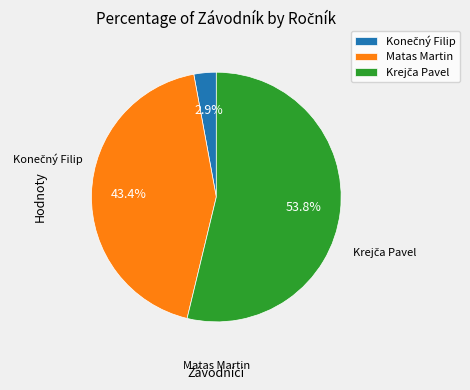

How many slices are in this pie chart?

3